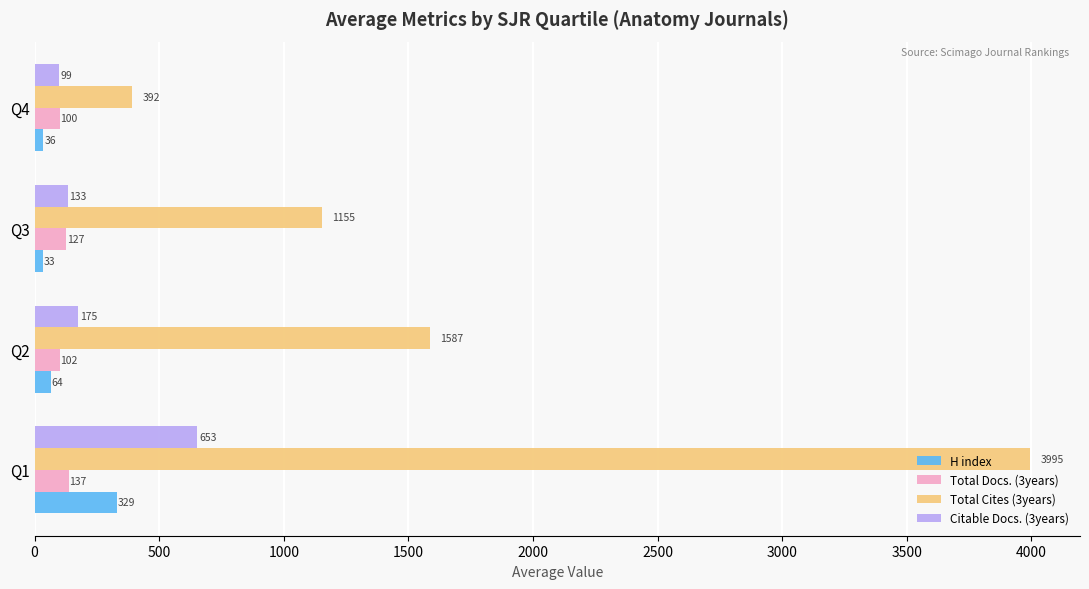

What is the average value of the H index series?

115.5